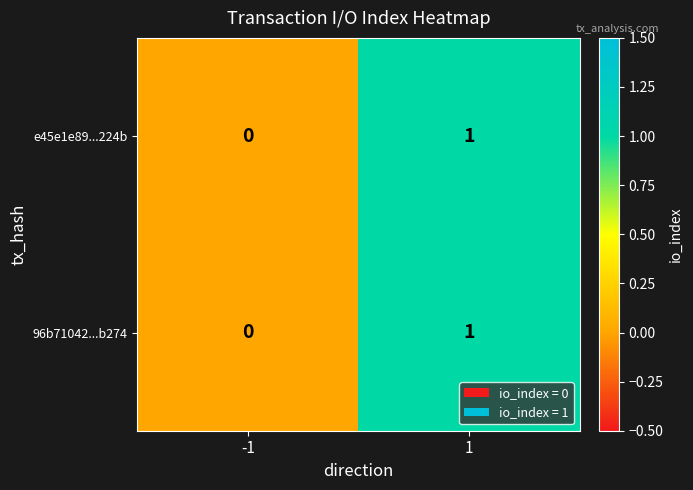

Reading right to left, transcribe all the data shown in this chart.

e45e1e89...224b: 1	0
96b71042...b274: 1	0